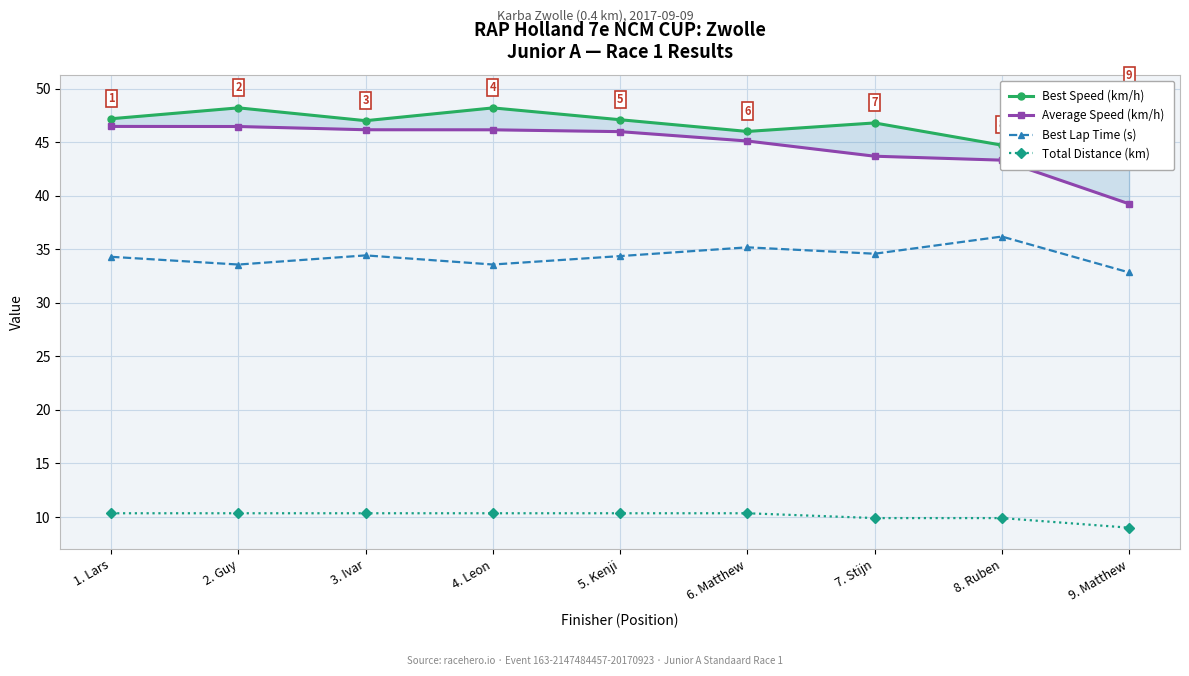

Reading right to left, what are all the values shown in this chart?

Best Speed (km/h): 49.3	44.7	46.8	46.0	47.1	48.2	47.0	48.2	47.2
Average Speed (km/h): 39.3	43.3	43.7	45.1	46.0	46.2	46.2	46.5	46.5
Best Lap Time (s): 32.9	36.2	34.6	35.2	34.4	33.6	34.4	33.6	34.3
Total Distance (km): 9.0	9.9	9.9	10.3	10.3	10.3	10.3	10.3	10.3